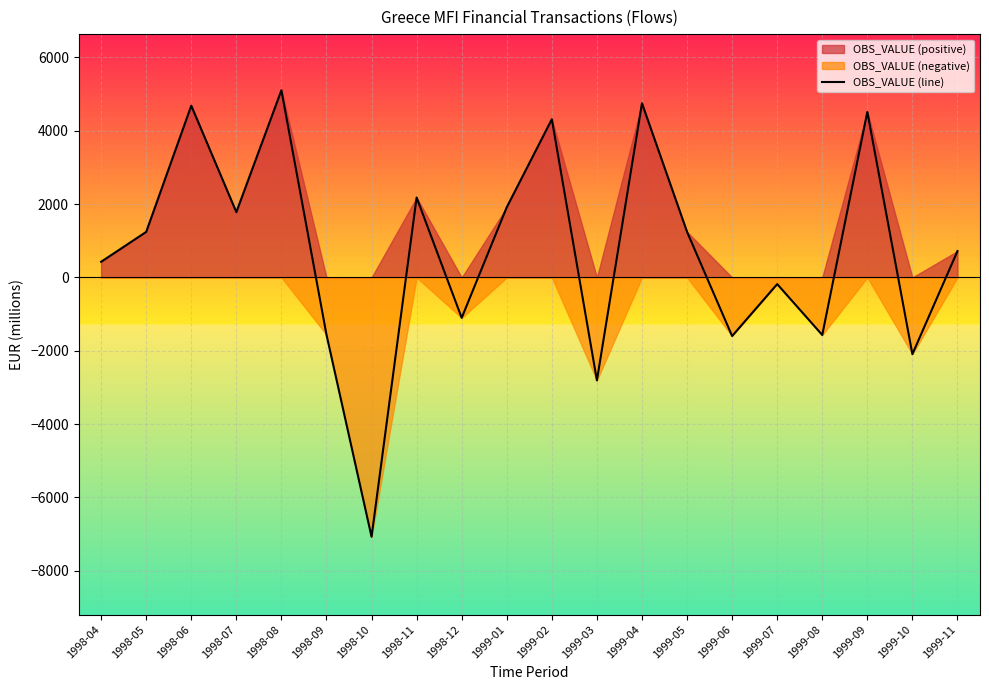

How many positive values are there?

12